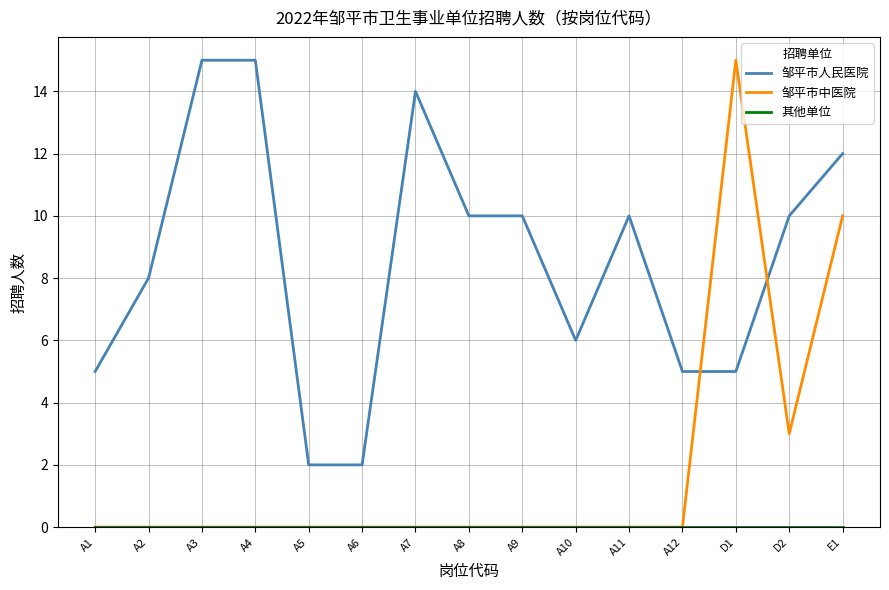

What is the maximum value shown in the chart?

15